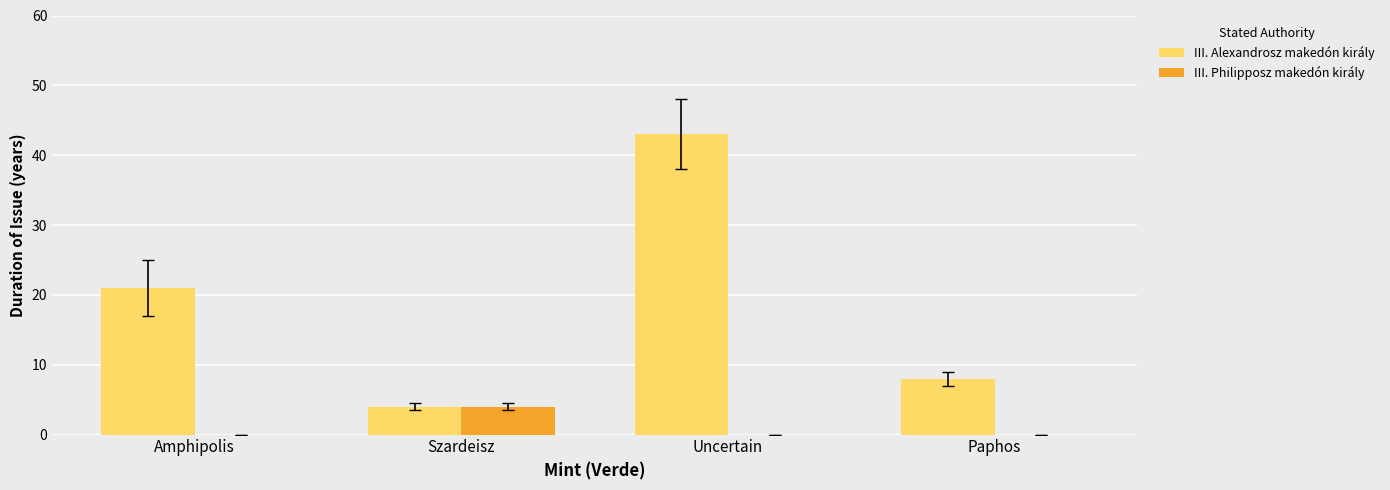

At which label is III. Alexandrosz makedón király closest to 23?

Amphipolis